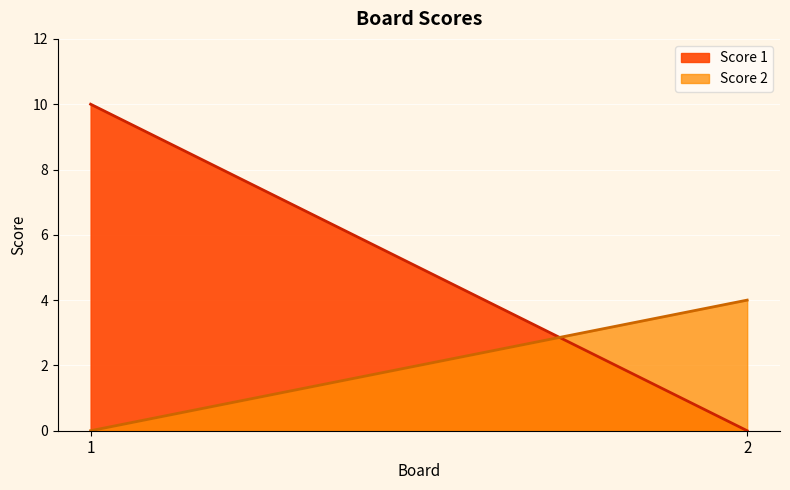

What is the difference between the maximum and minimum values in the Score 2 series?

4